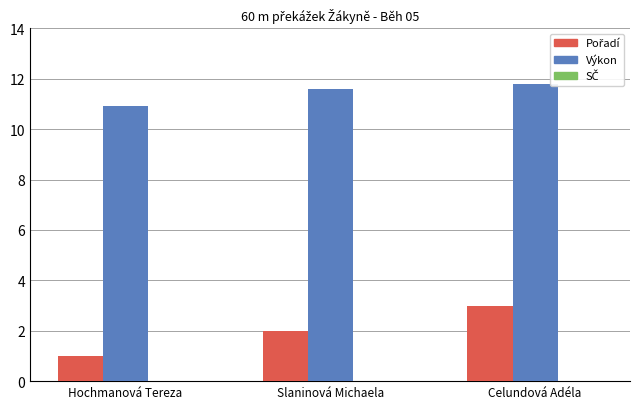

How many bars are there in total?

6